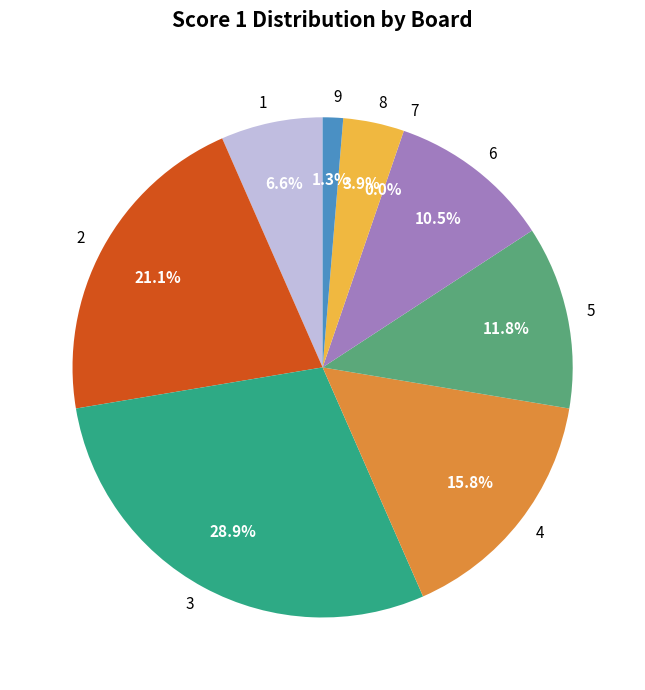

How many segments does this pie chart have?

9